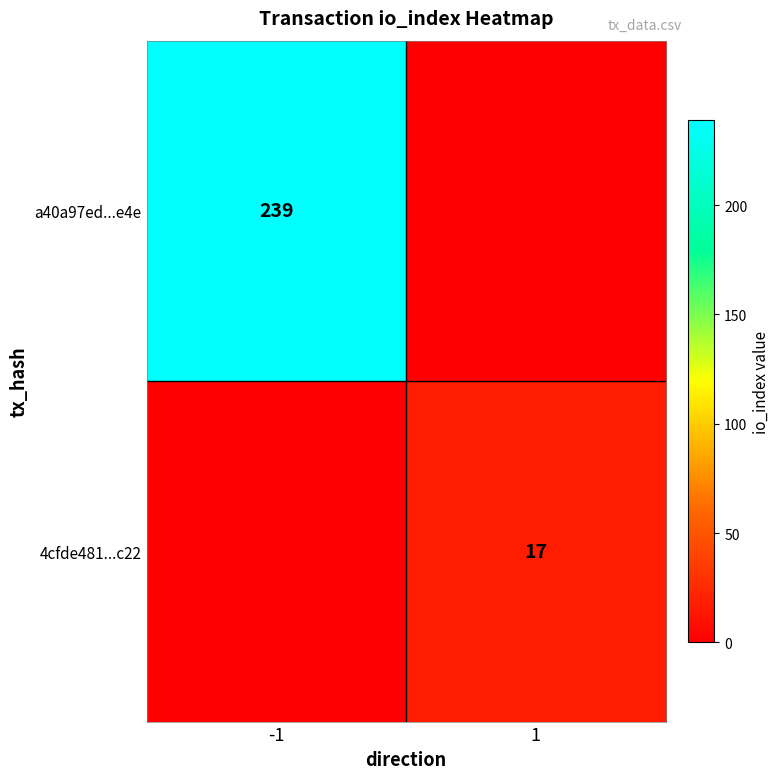

The a40a97ed...e4e series shows 90 at -1. True or false?

False